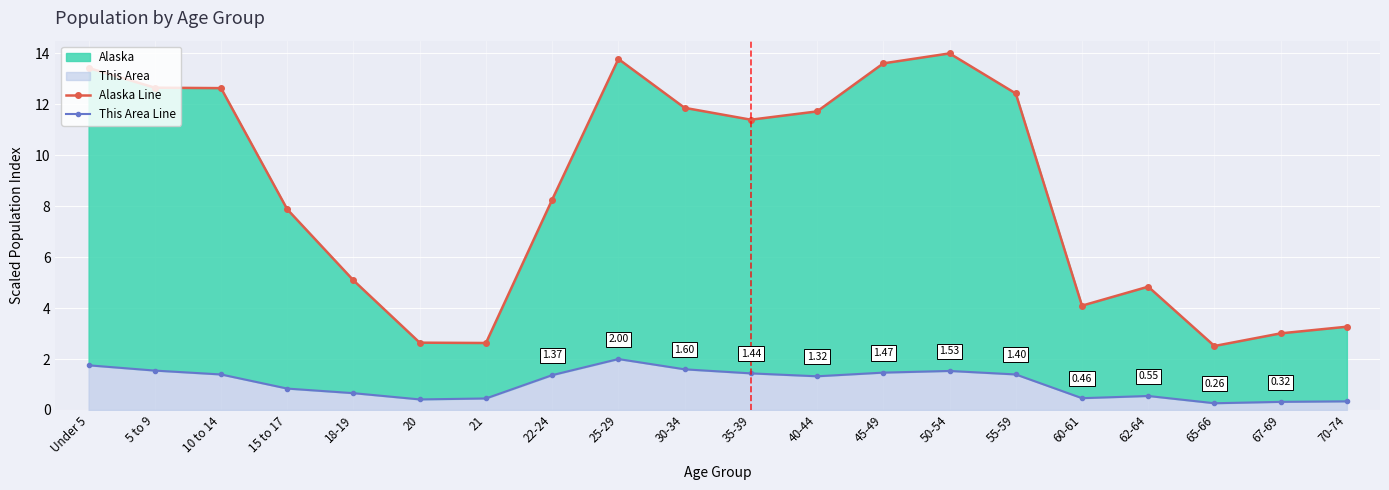

How many distinct data groups are displayed?

2